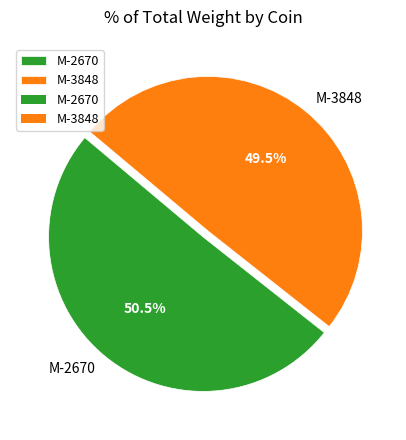

What is the largest slice in the pie chart?

M-2670